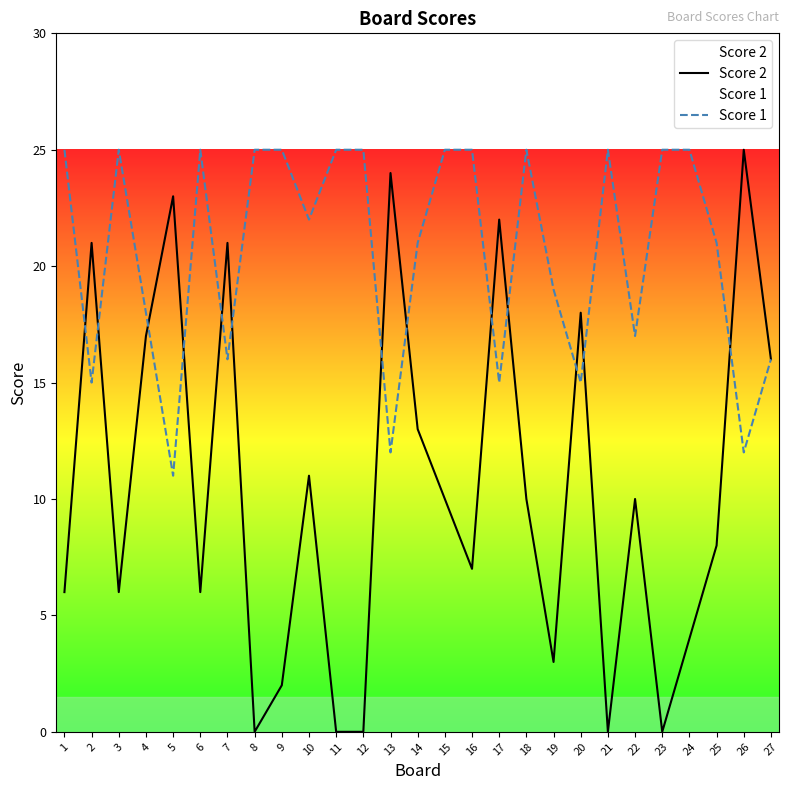

True or false: Score 2 has a value of 0 at 23.

True